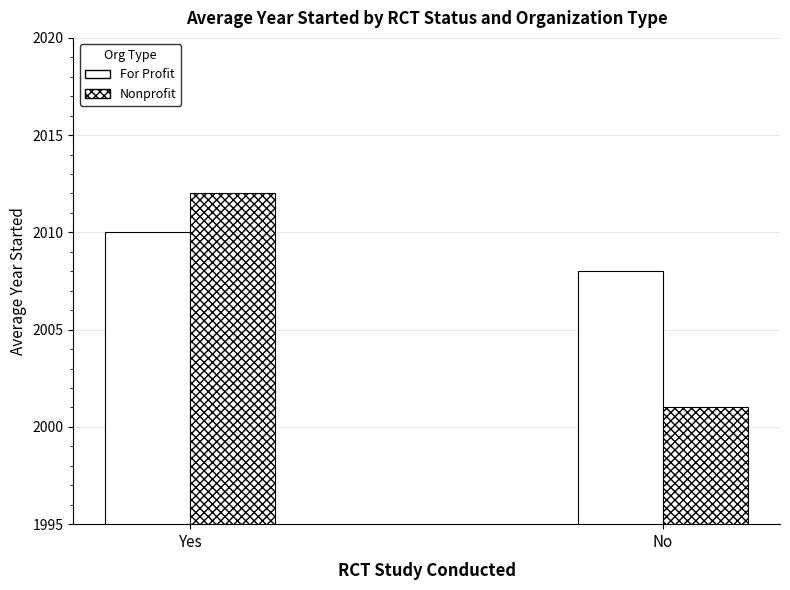

How many distinct data groups are displayed?

2